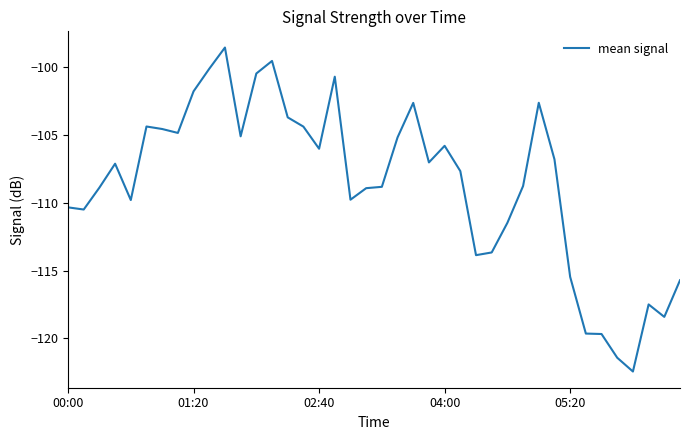

What is the difference between the maximum and minimum values?

23.9